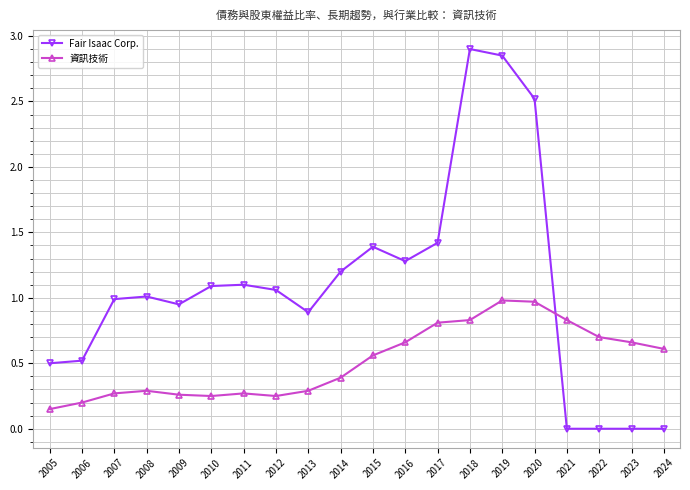

What is the value of the Fair Isaac Corp. point at the 4th from the left?

1.0